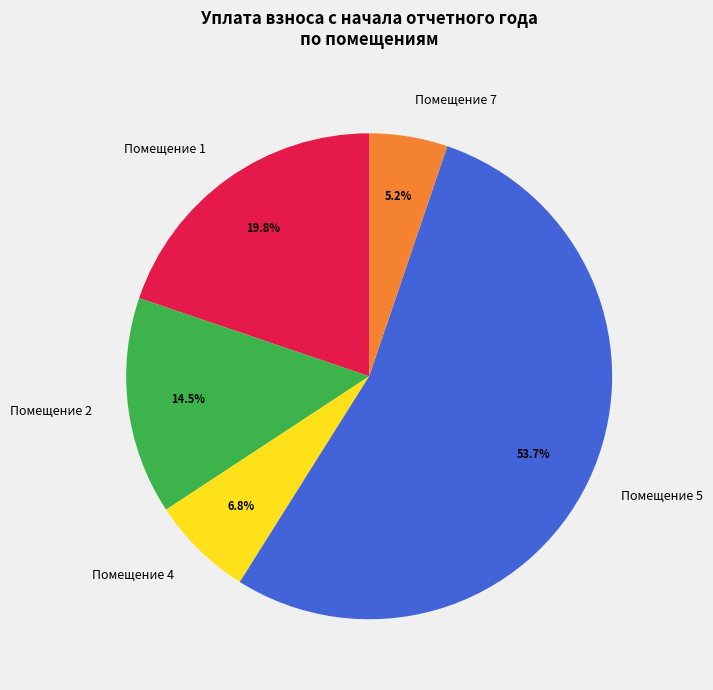

What is the largest slice in the pie chart?

Помещение 5